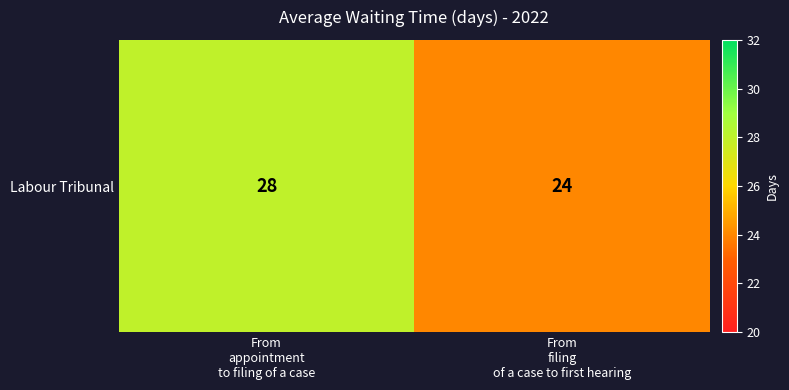

What is the change in value from From
appointment
to filing of a case to From
filing
of a case to first hearing?

-4